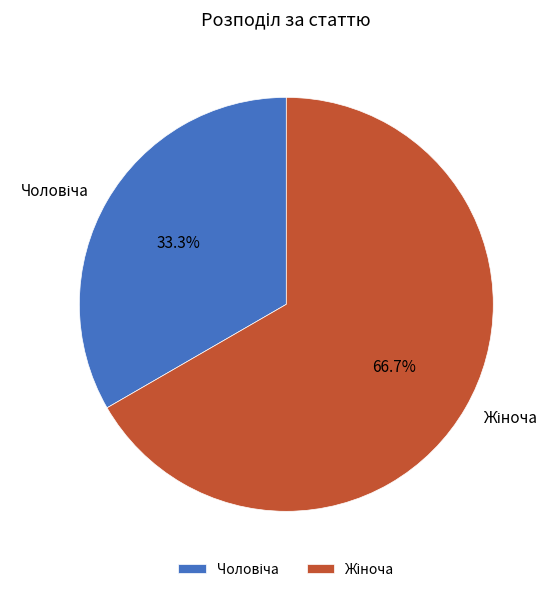

Is there any slice that represents more than half of the pie?

Yes